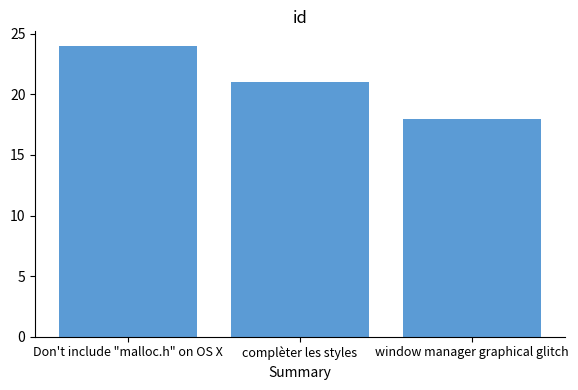

Where is the data nearest to the value 21?

complèter les styles